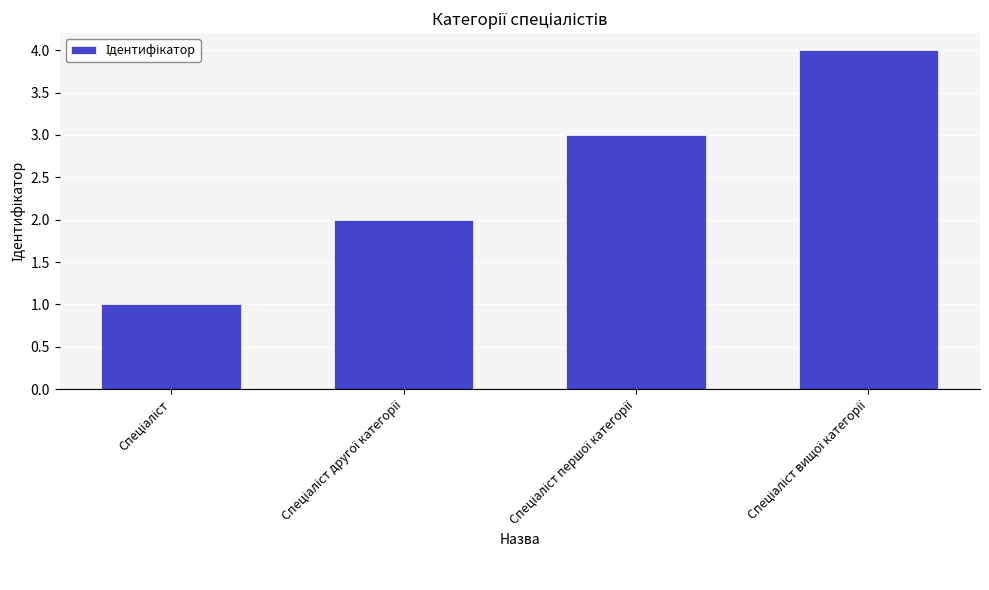

What is the smallest value displayed?

1